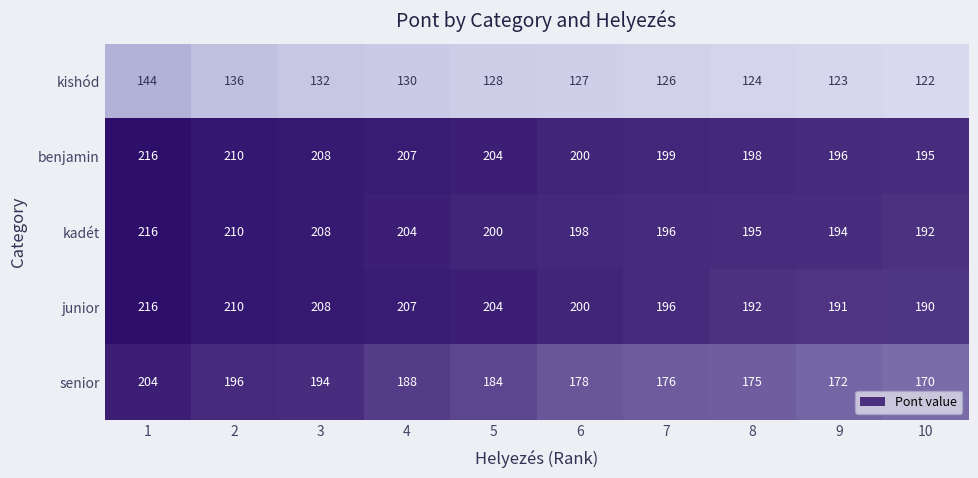

True or false: kishód has a value of 171 at 4.

False